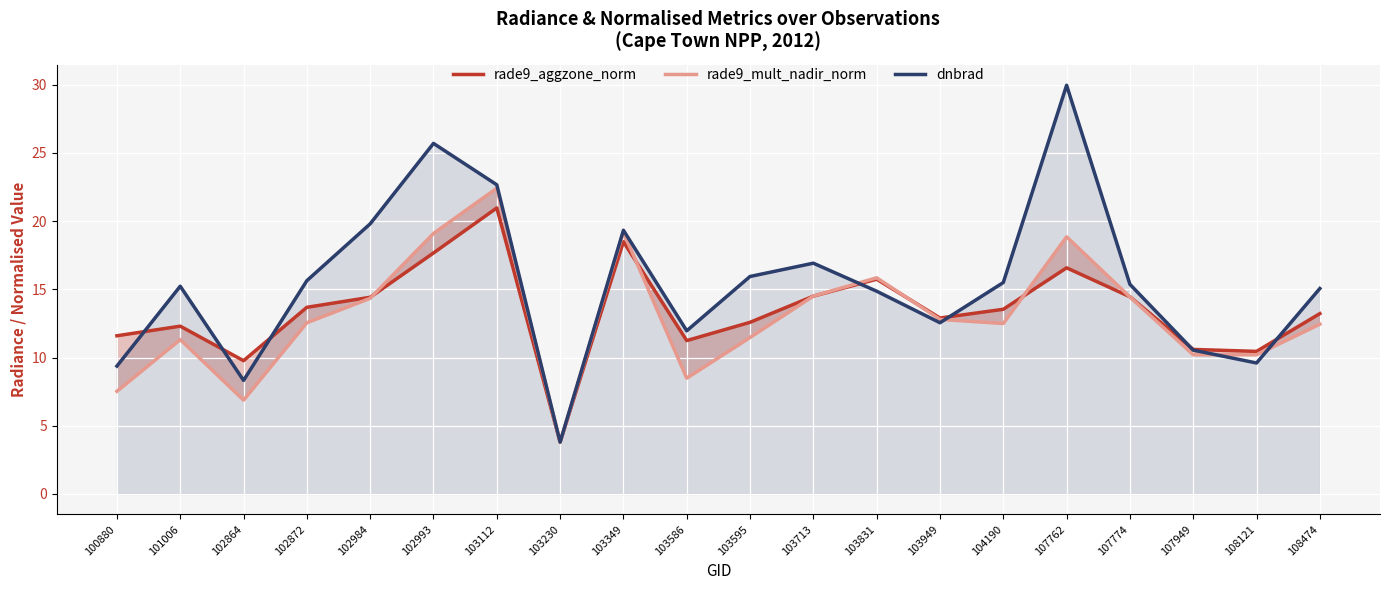

What is the maximum value for dnbrad?

30.0